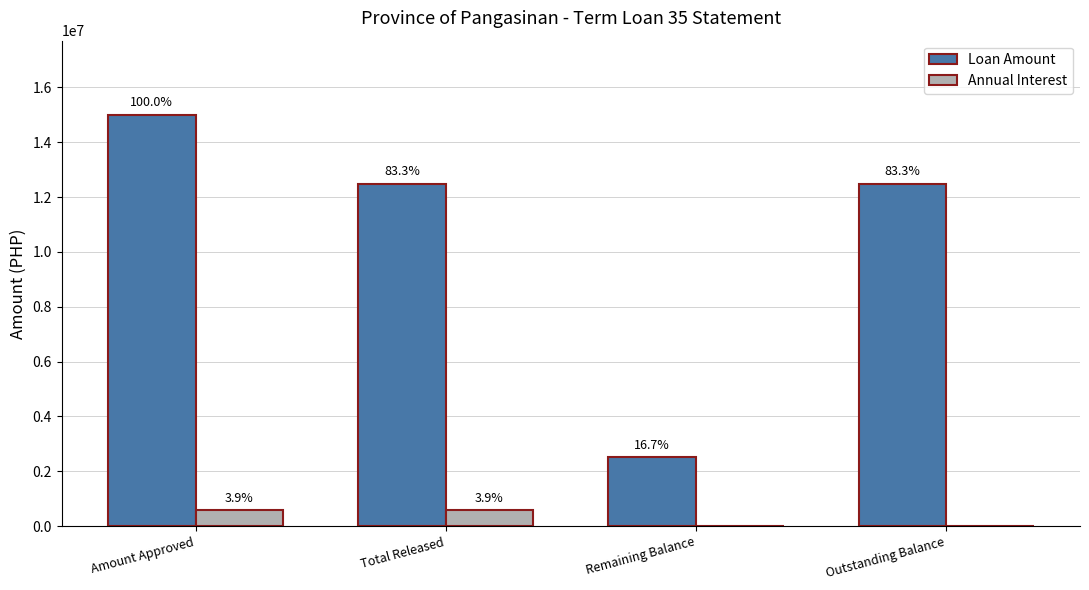

What are all the series names shown in the legend?

Loan Amount, Annual Interest